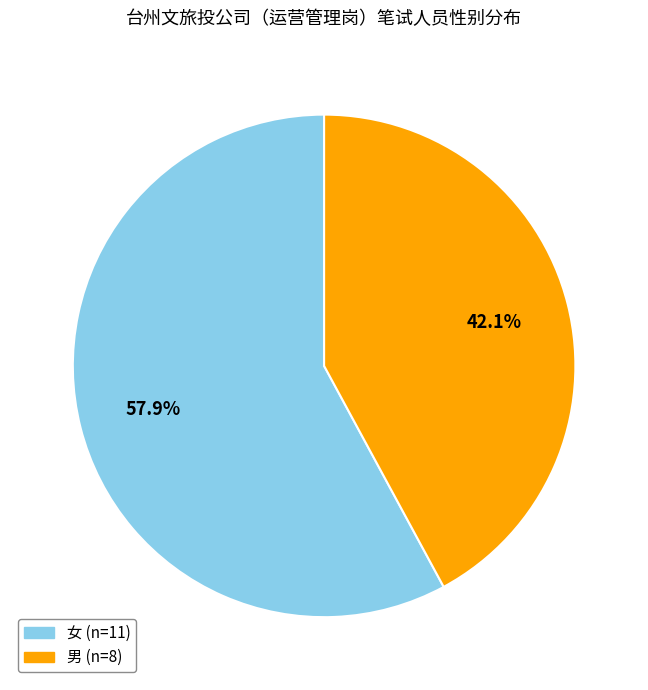

To the nearest percent, what is the difference between the largest and smallest slice percentages?

16%